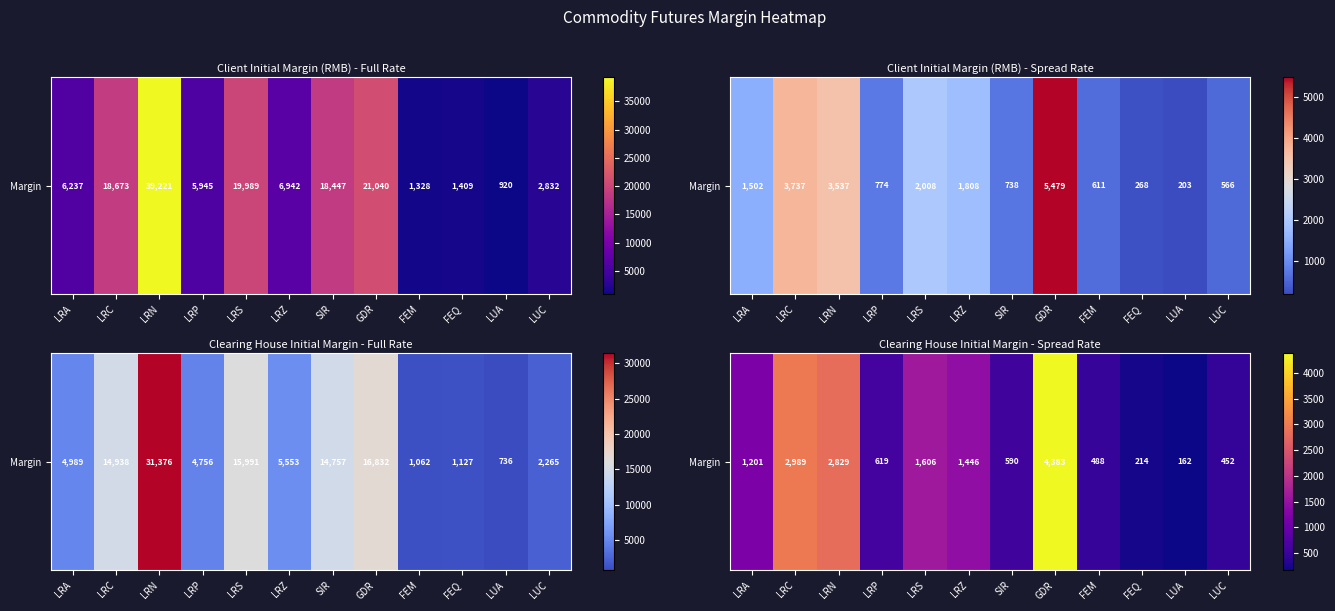

What is the minimum value shown in the chart?

162